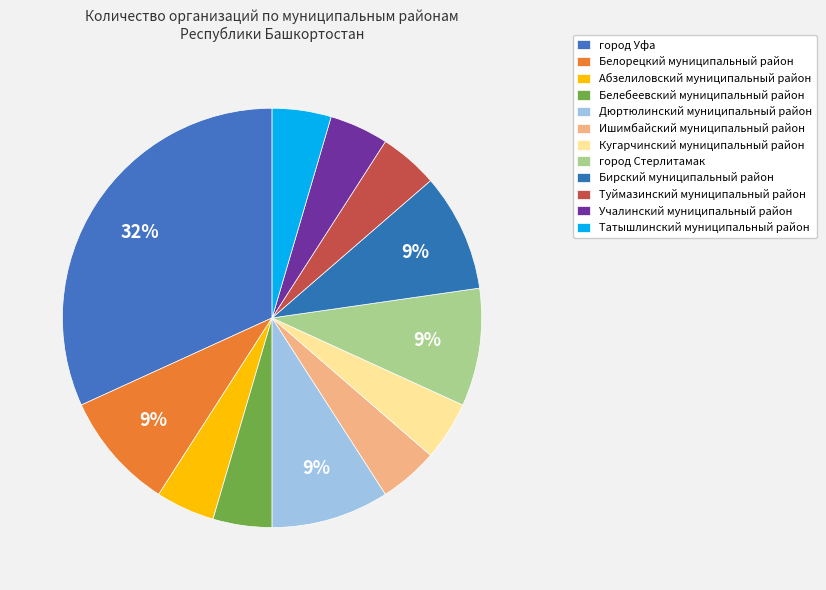

Is it true that Белебеевский муниципальный район is 1% of the pie?

False